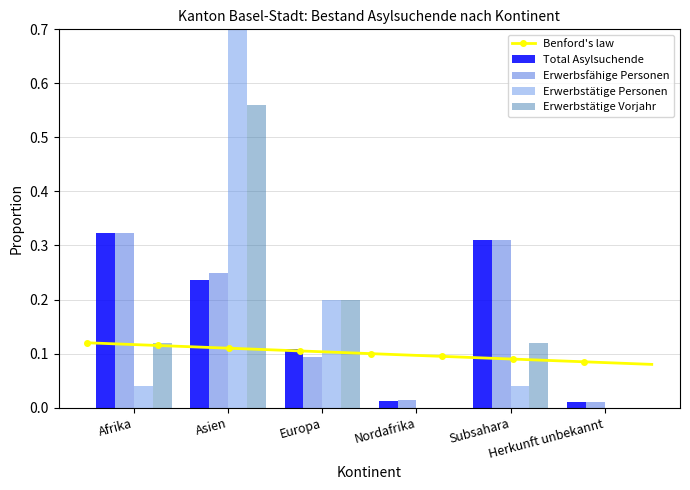

Reading left to right, extract all data points from this chart.

Total Asylsuchende: 0.3	0.2	0.1	0.0	0.3	0.0
Erwerbsfähige Personen: 0.3	0.2	0.1	0.0	0.3	0.0
Erwerbstätige Personen: 0.0	0.7	0.2	0.0	0.0	0.0
Erwerbstätige Vorjahr: 0.1	0.6	0.2	0.0	0.1	0.0